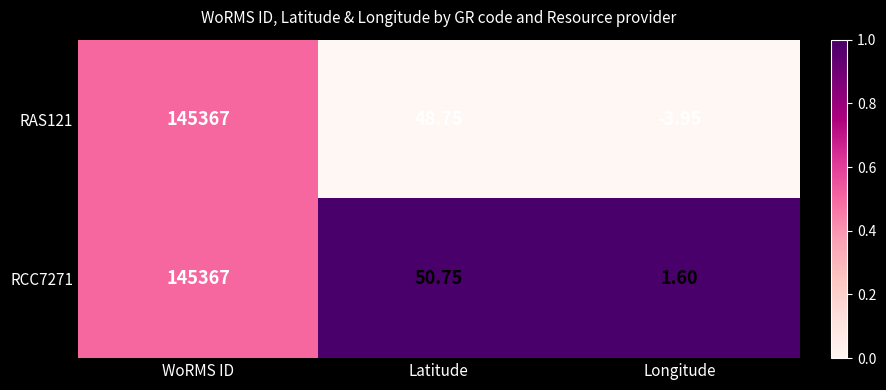

Is the value of RAS121 at Longitude greater than the value of RCC7271 at WoRMS ID?

No